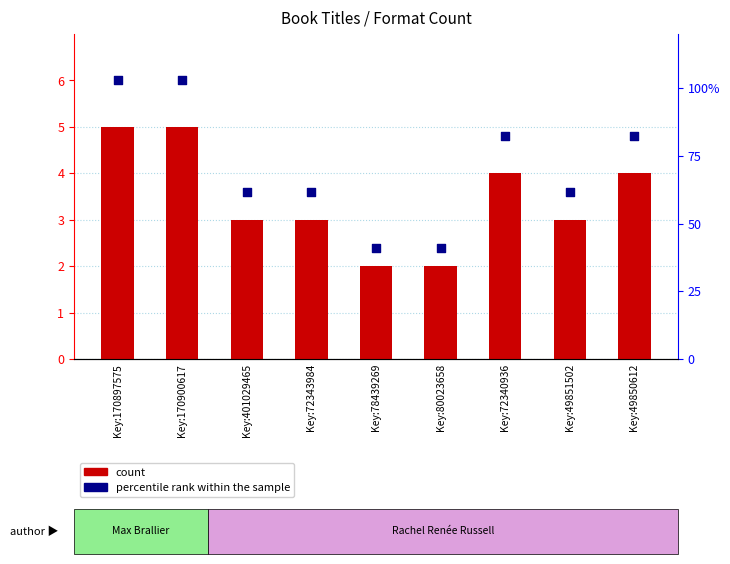

At which category is the sum across all series the highest?

Key:170897575